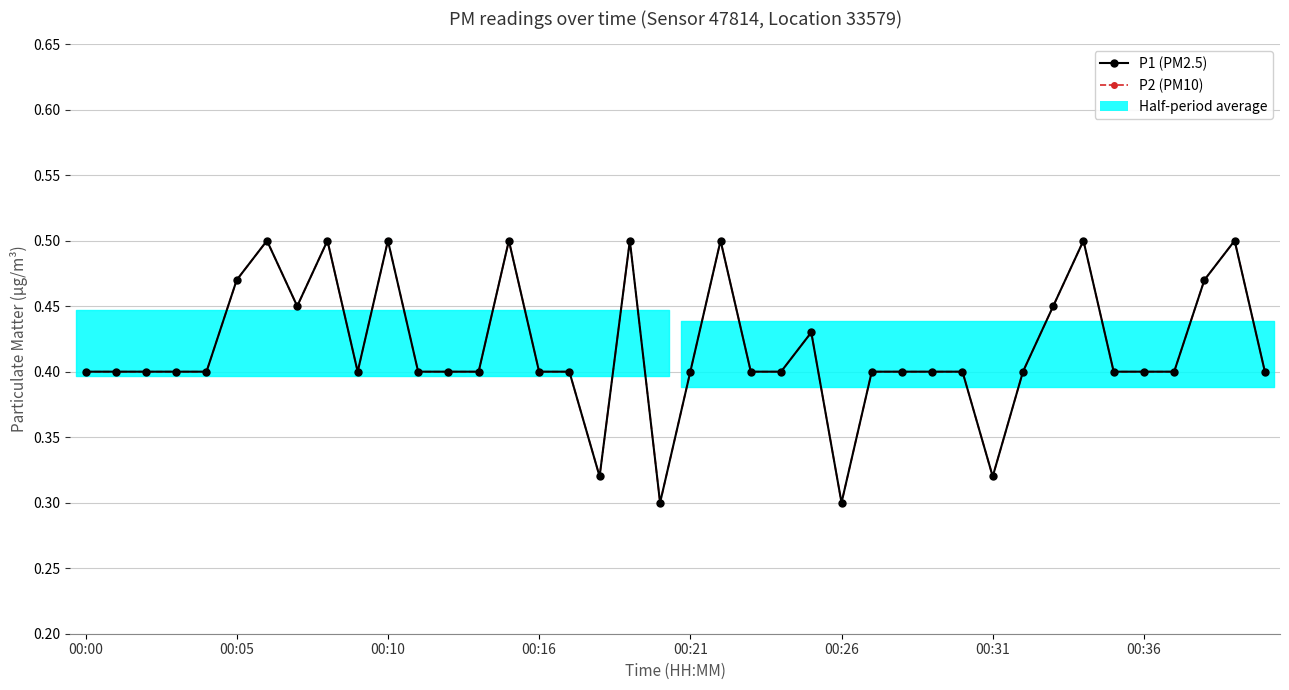

In P1 (PM2.5), how many points are lower than both neighbors (excluding endpoints)?

6